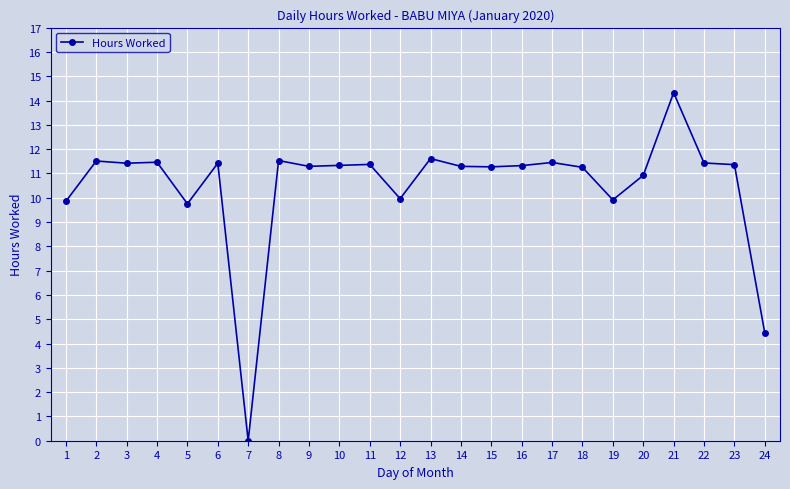

How many lines are shown in the chart?

1